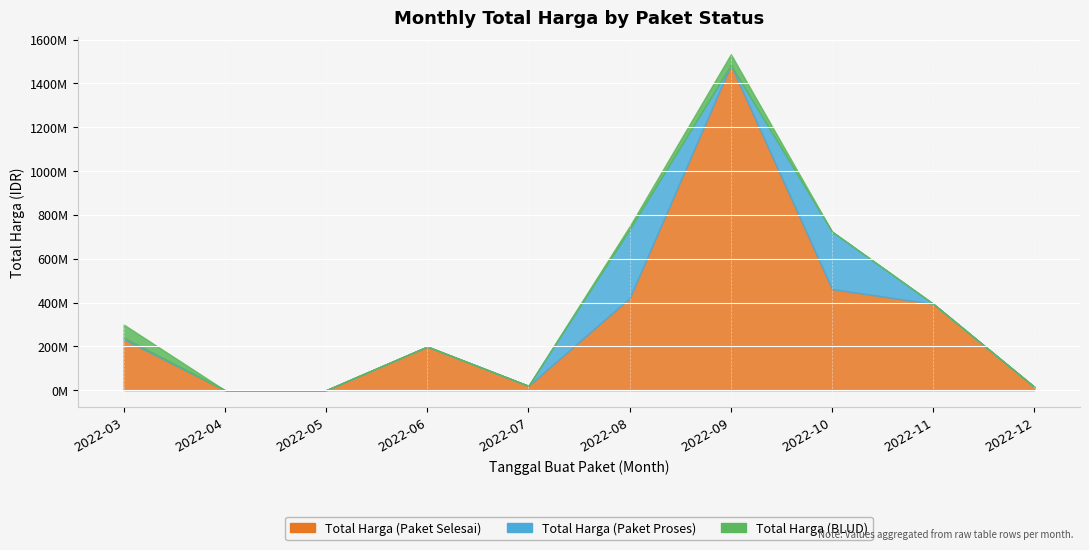

What is the approximate value of Total Harga (Paket Selesai) at 4?

19950000